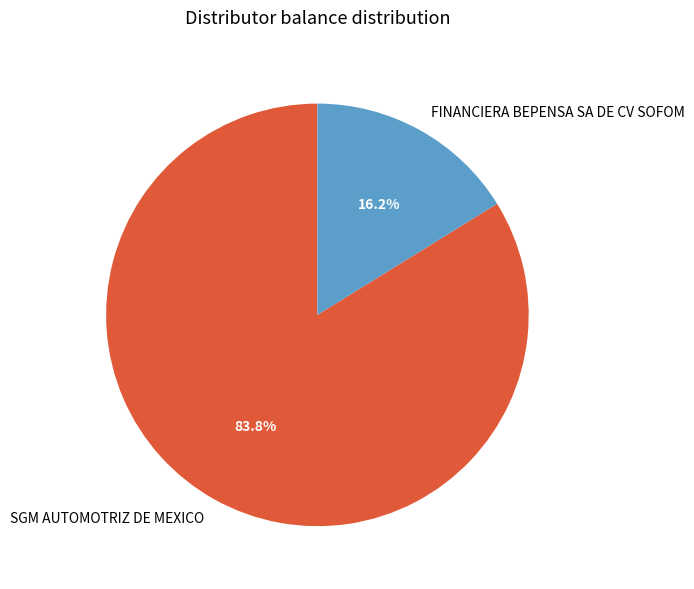

Is the sum of FINANCIERA BEPENSA SA DE CV SOFOM and SGM AUTOMOTRIZ DE MEXICO greater than half?

Yes